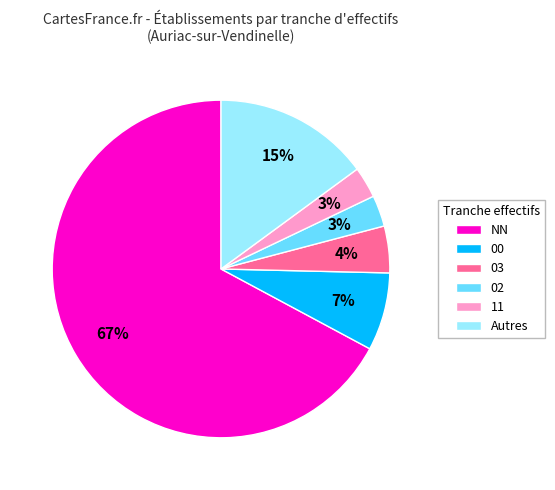

To the nearest percent, what portion does 03 represent?

4%